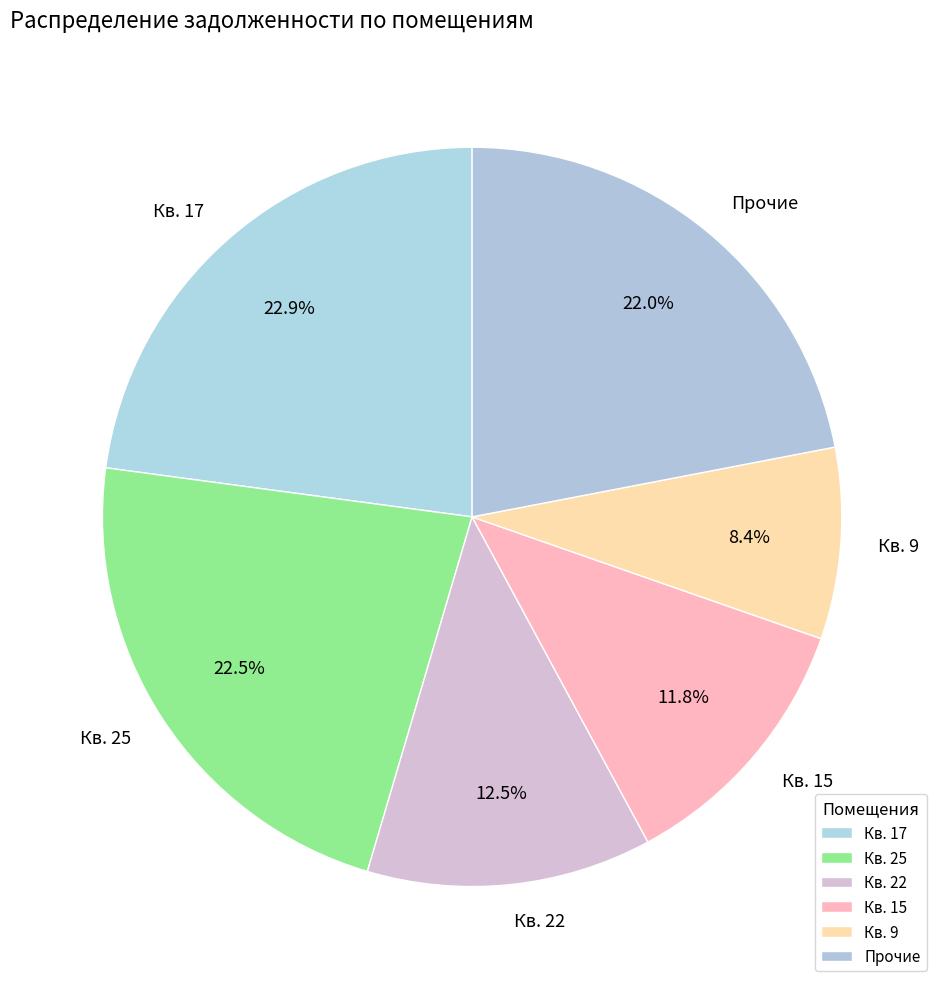

What percentage do Кв. 15 and Кв. 25 together represent?

34.3%